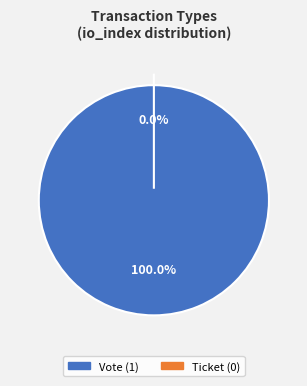

To the nearest percent, what is the average slice percentage?

50%